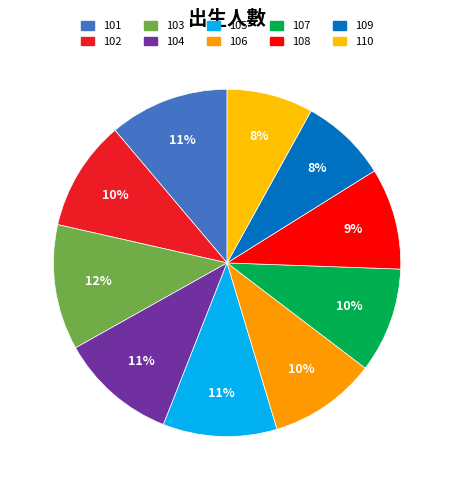

Does 105 represent more than half of the total?

No